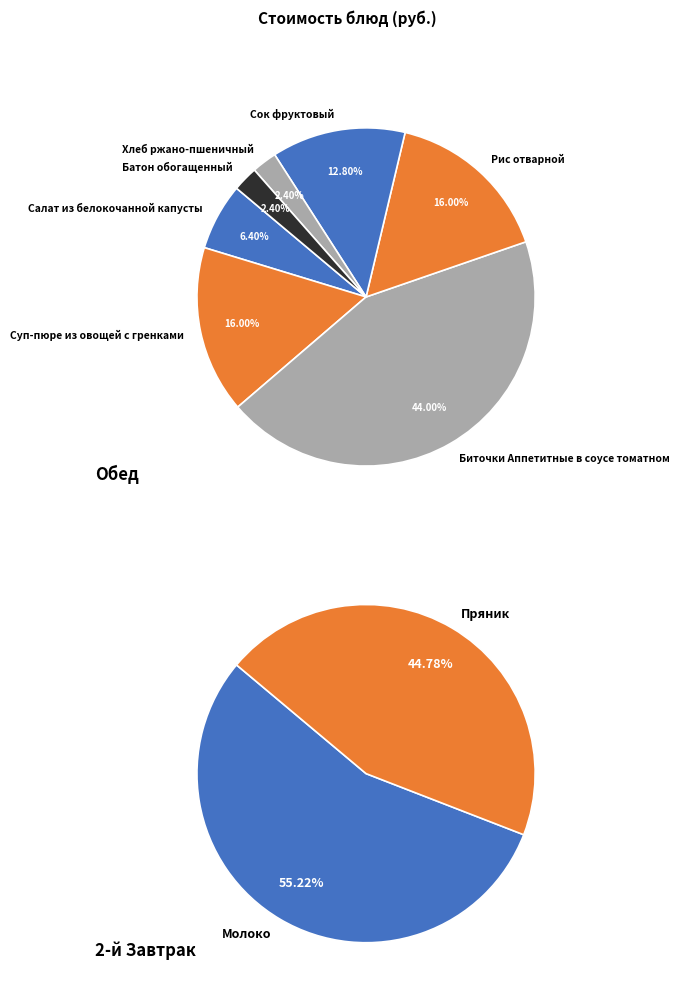

Rank the categories by value from lowest to highest.

Хлеб ржано-пшеничный, Батон обогащенный, Салат из белокочанной капусты, Пряник, Молоко, Сок фруктовый, Суп-пюре из овощей с гренками, Рис отварной, Биточки Аппетитные в соусе томатном